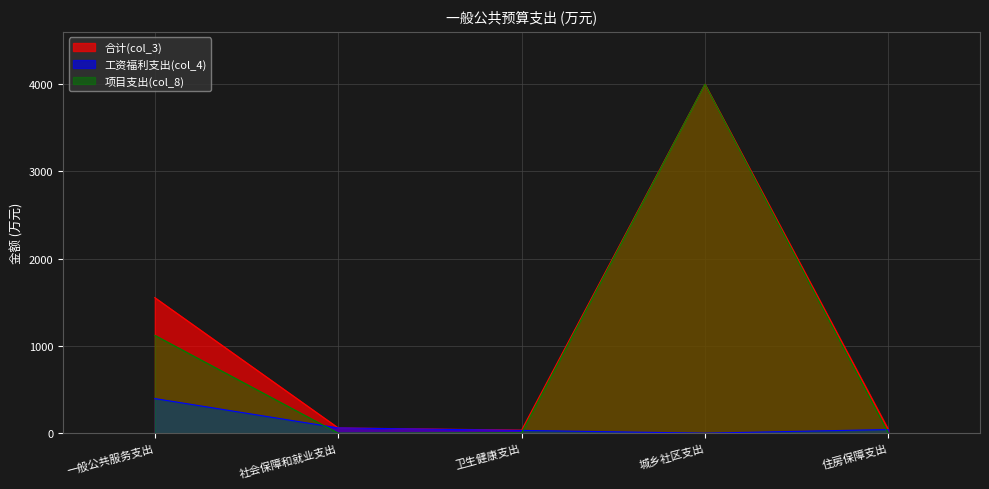

Which category has the highest value in the 项目支出(col_8) series?

城乡社区支出